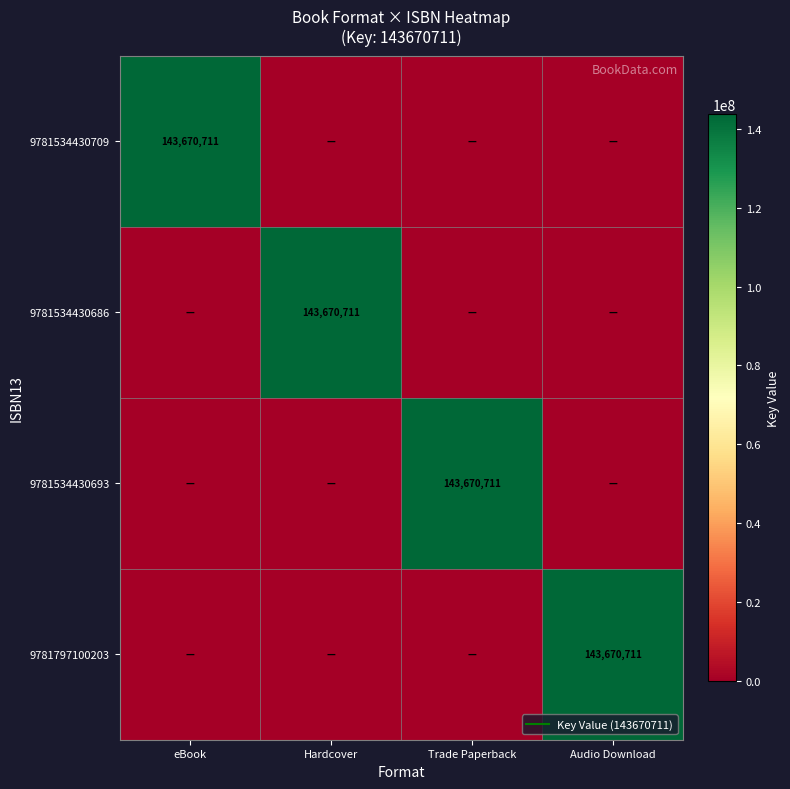

What is the spread (max minus min) of values at eBook?

143670711